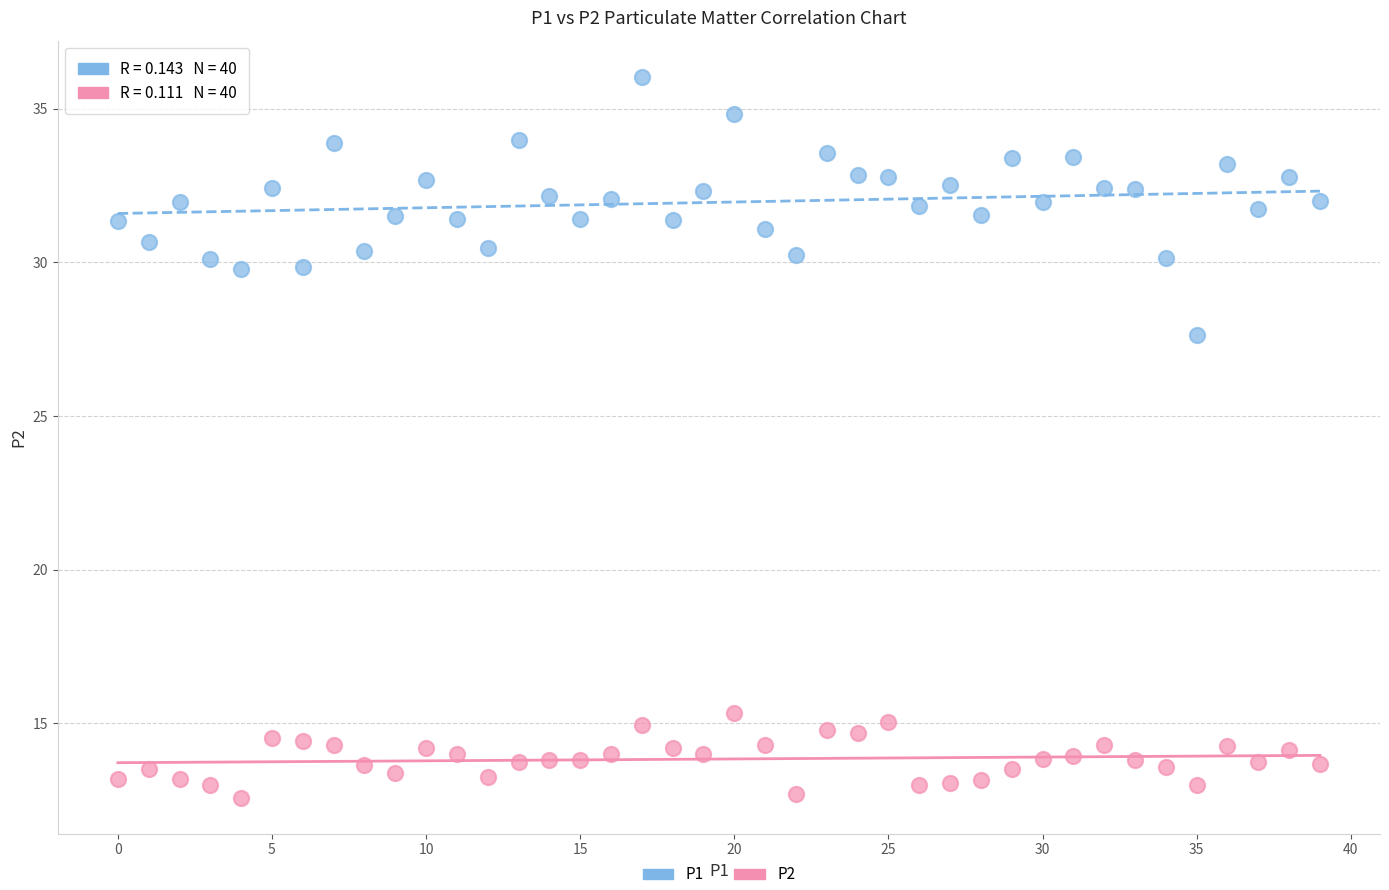

Across all data points, what is the range of Y values (max minus min)?

23.5